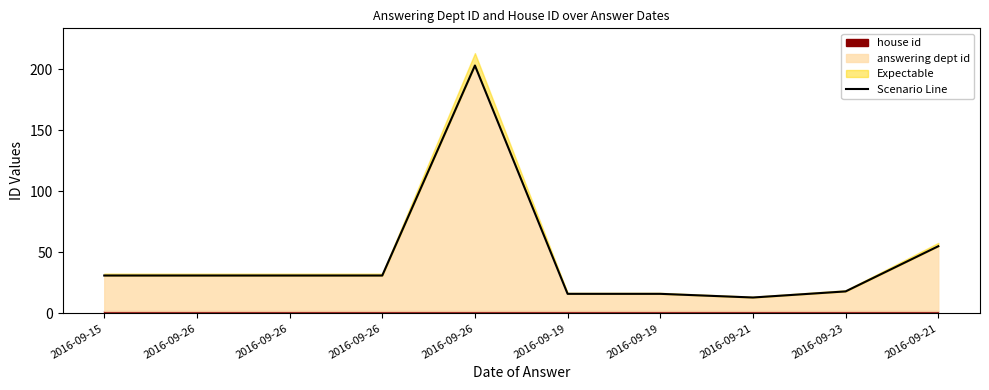

Where is the first local minimum?

2016-09-21